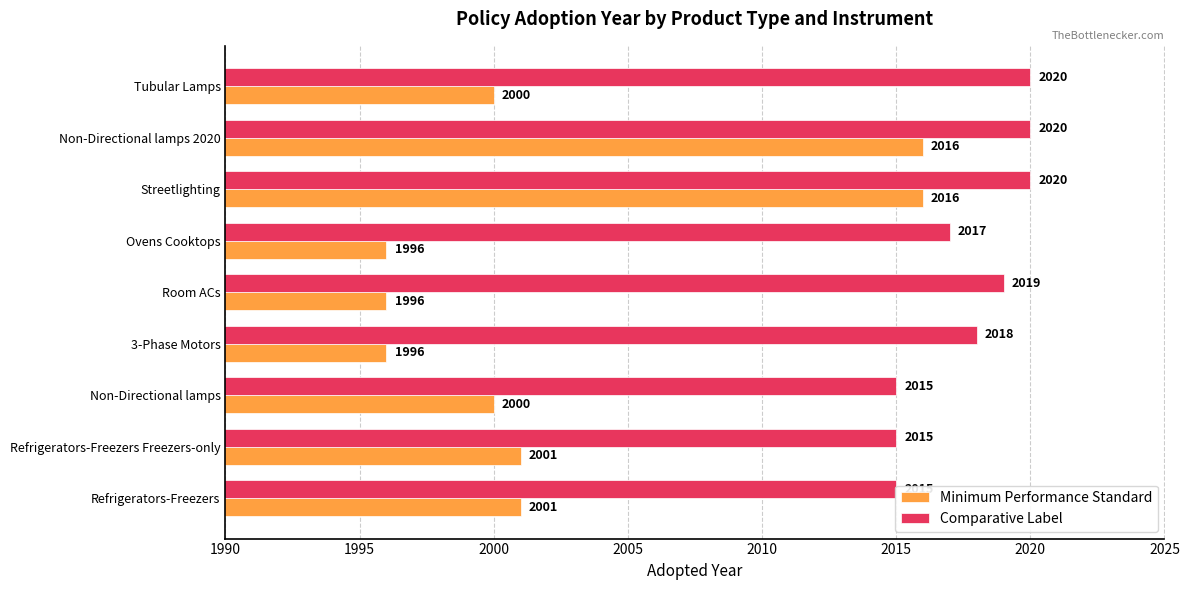

Which series changed the most between Refrigerators-Freezers Freezers-only and Tubular Lamps?

Comparative Label